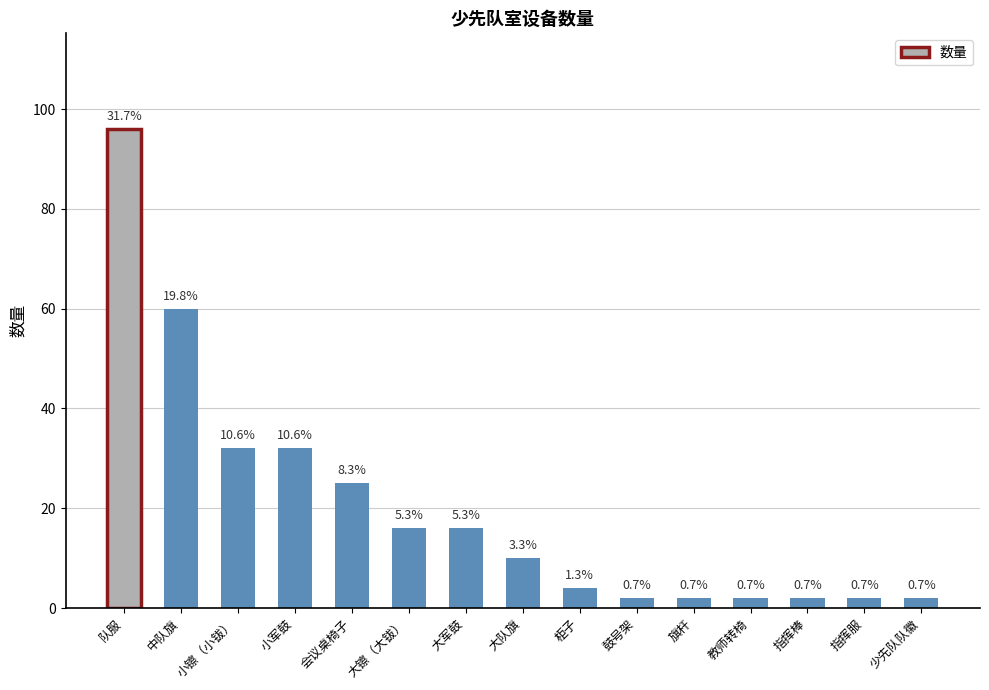

The chart shows a value of 10 at 大队旗. True or false?

True